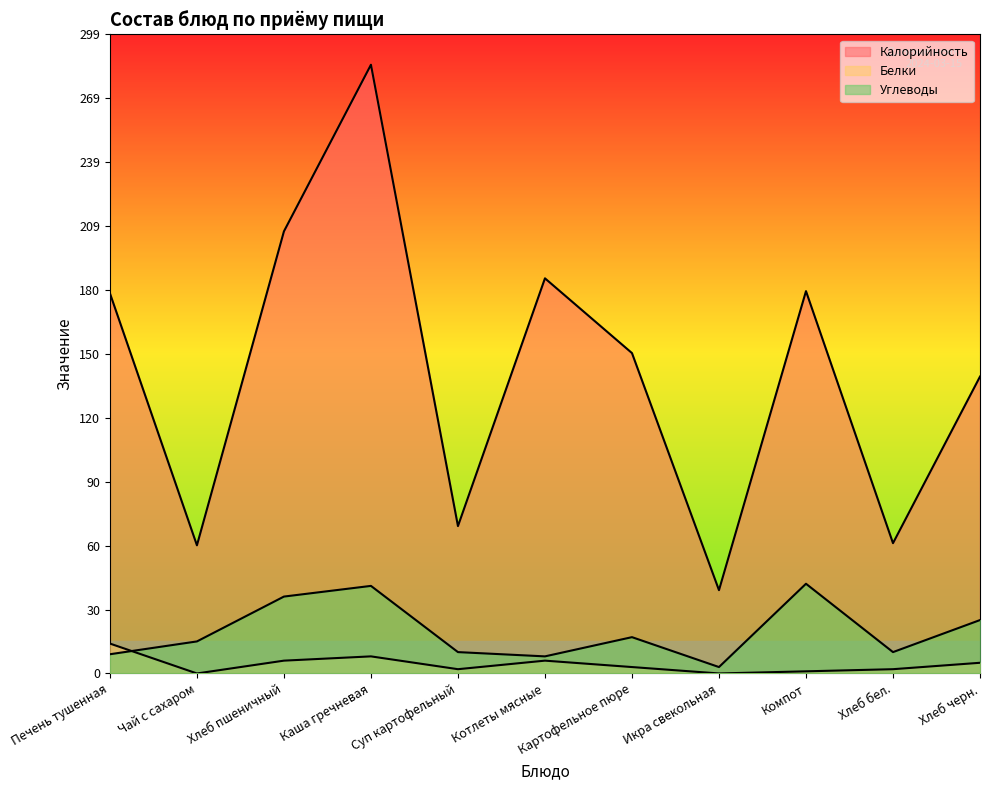

What is the value of the Углеводы point at the 6th from the left?

8